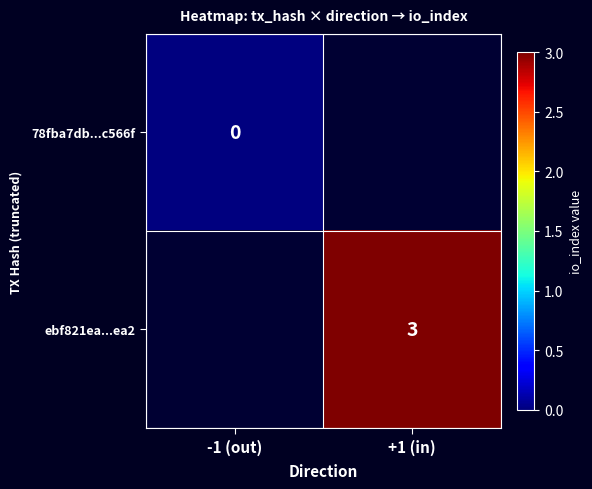

Count the number of categories in the chart.

2